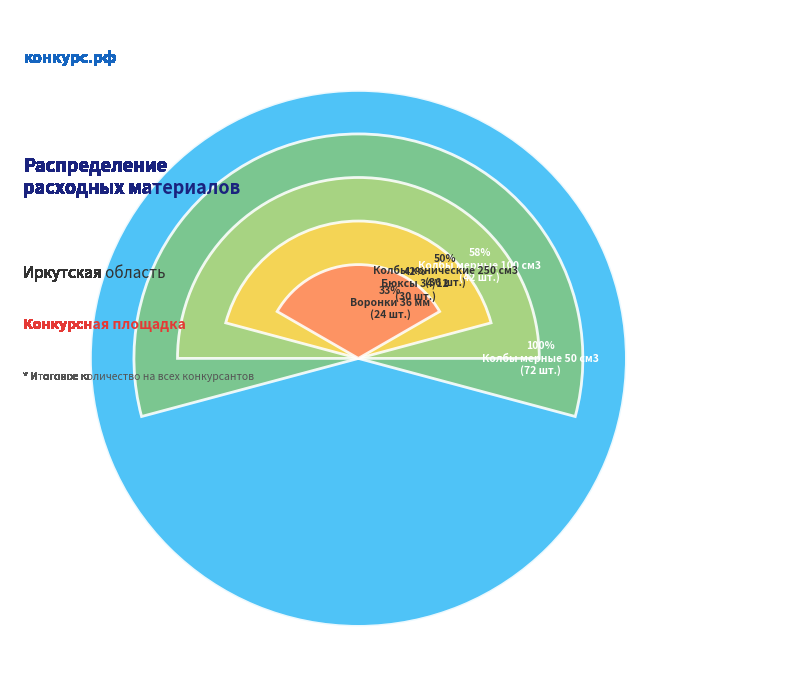

Is it true that Колбы мерные 100 см3 is 29% of the pie?

False